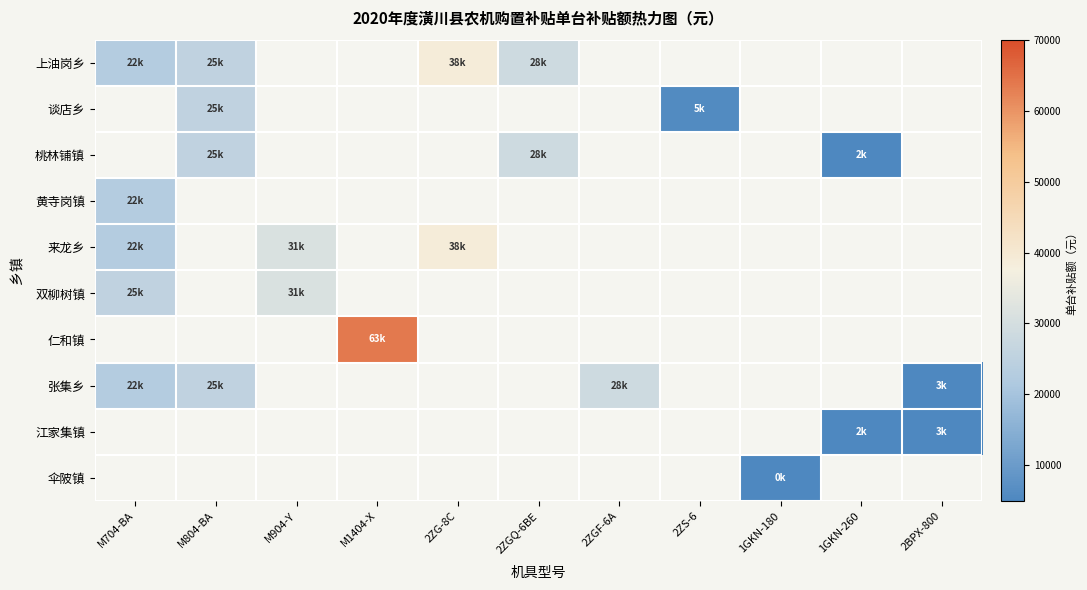

Which series has the widest spread of values?

张集乡